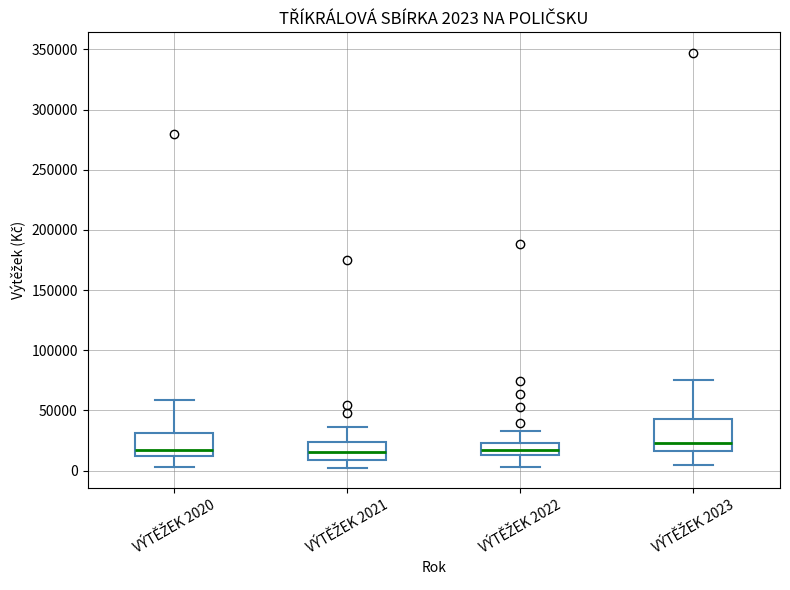

Which box is the tallest, from its lower edge to its upper edge?

VÝTĚŽEK 2023